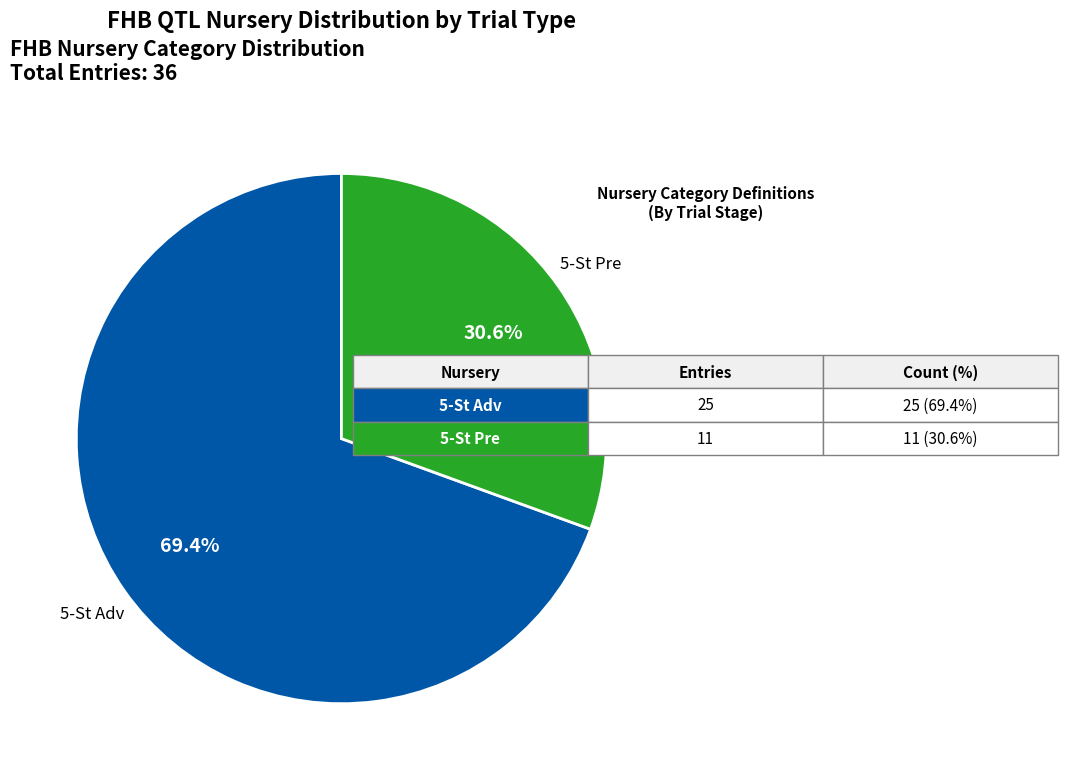

What is the total percentage of 5-St Adv and 5-St Pre?

100.0%